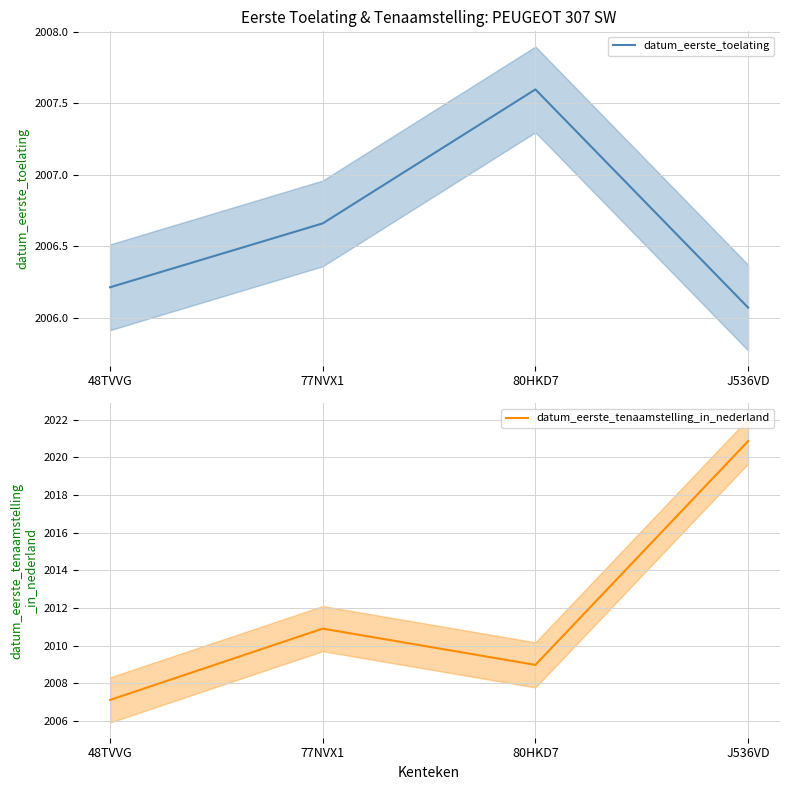

Which series has the largest range (max minus min)?

datum_eerste_tenaamstelling_in_nederland